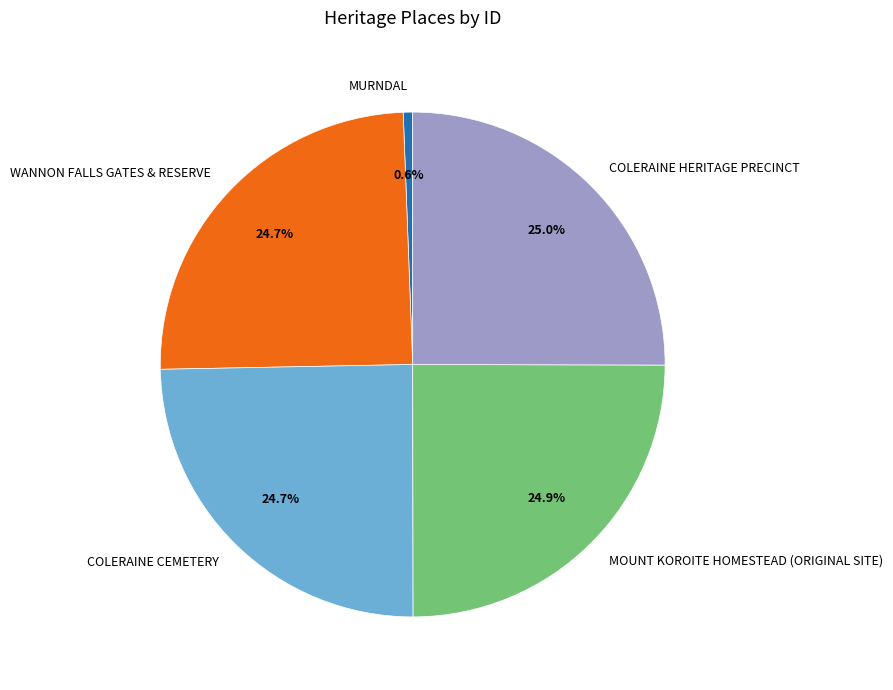

Approximately how many times larger is the value at COLERAINE CEMETERY compared to COLERAINE HERITAGE PRECINCT?

1.0